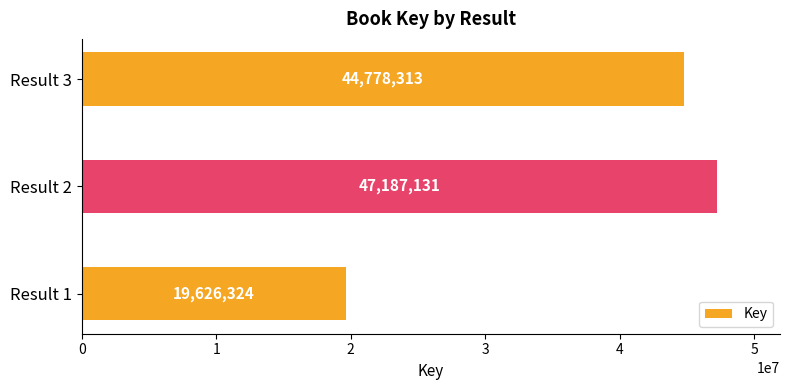

List the labels in order of value, largest first.

Result 2, Result 3, Result 1